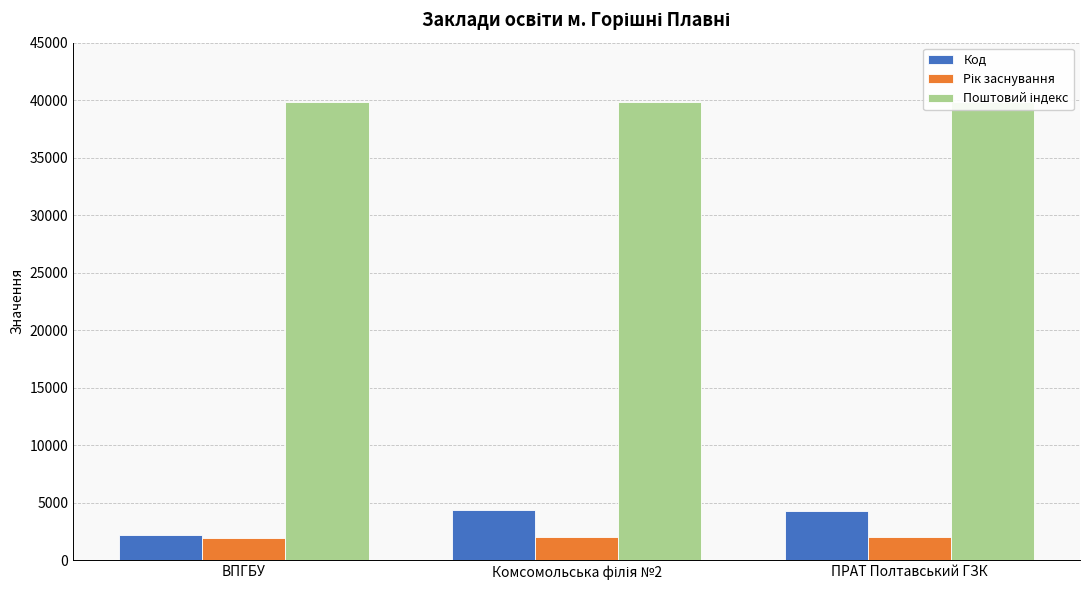

Which series has the largest total across all categories?

Поштовий індекс